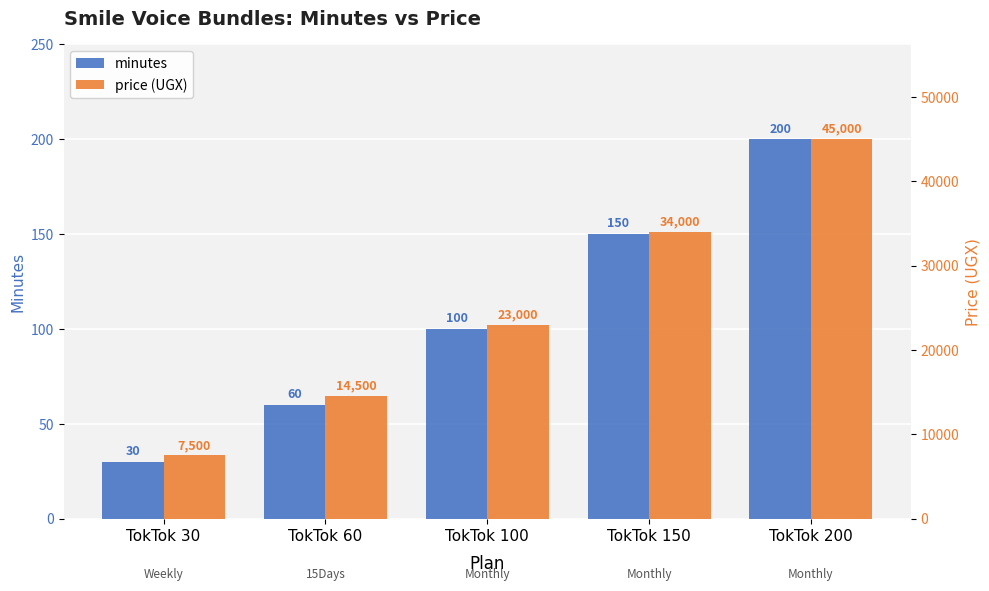

What is the difference between the second highest and minimum values in the price series?

26500